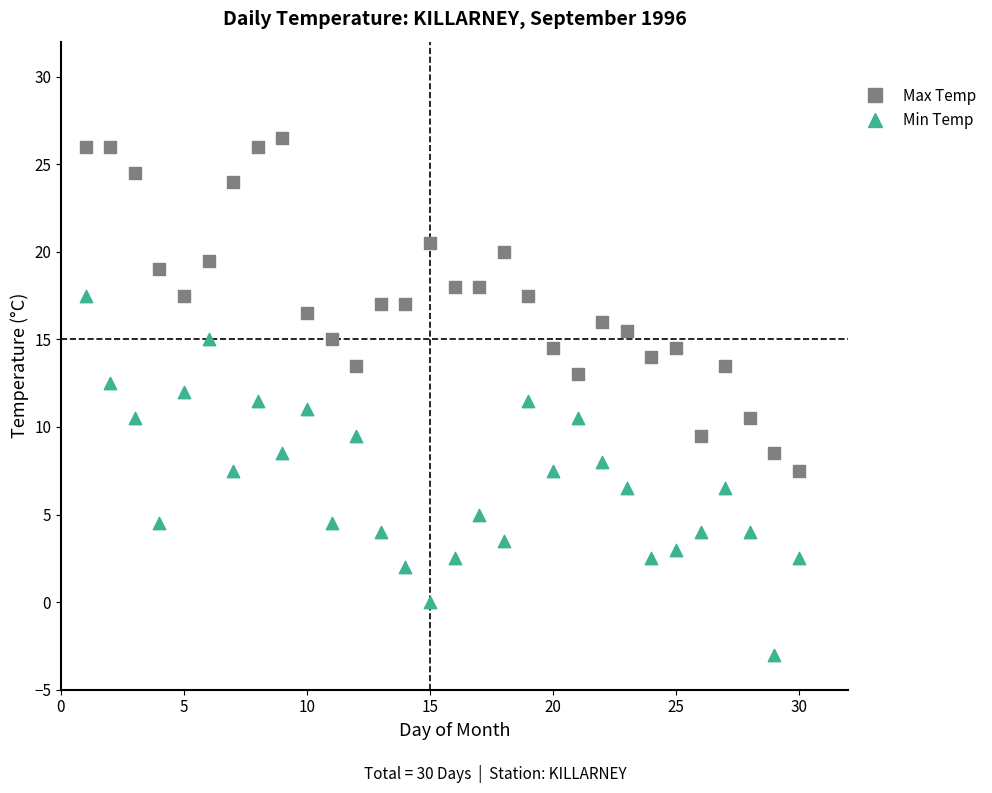

Across all data points, what is the range of Y values (max minus min)?

29.5